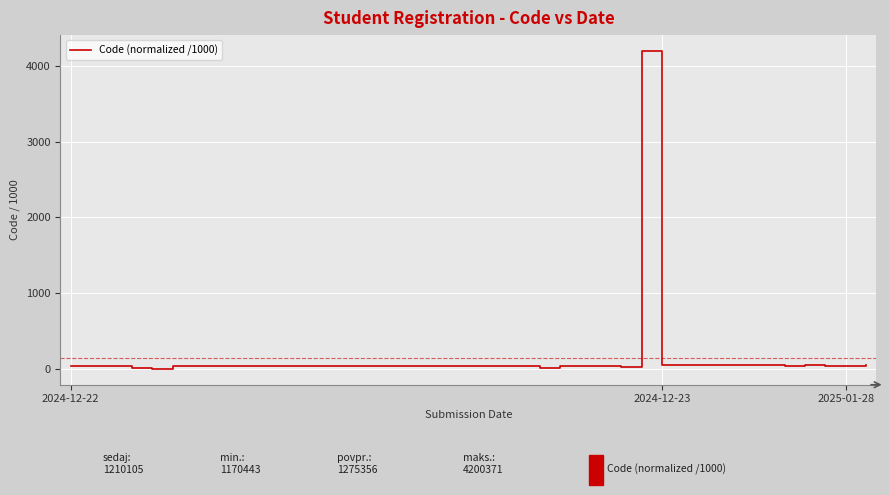

What is the greatest value displayed?

4200.4